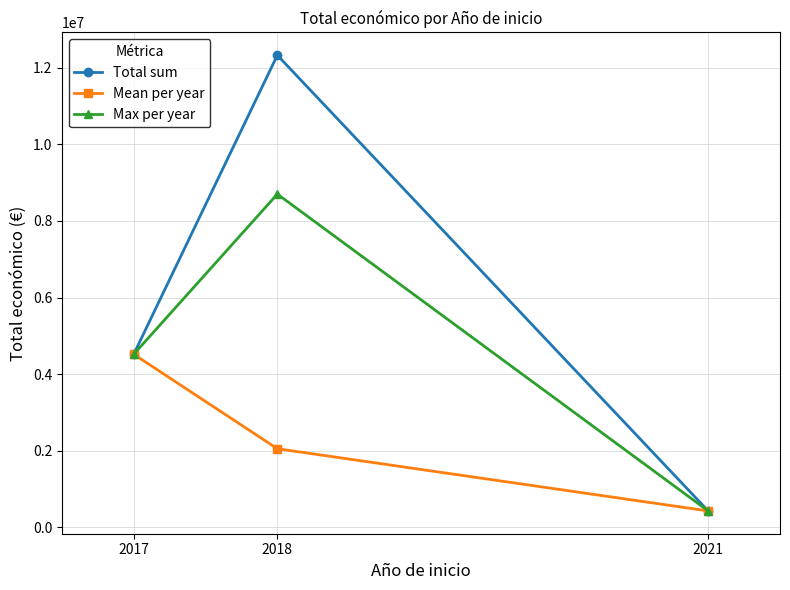

Reading left to right, list all the values displayed in this chart.

Total sum: 4520649.0	12327911.0	430411.0
Mean per year: 4520649.0	2054651.8	430411.0
Max per year: 4520649.0	8701686.0	430411.0